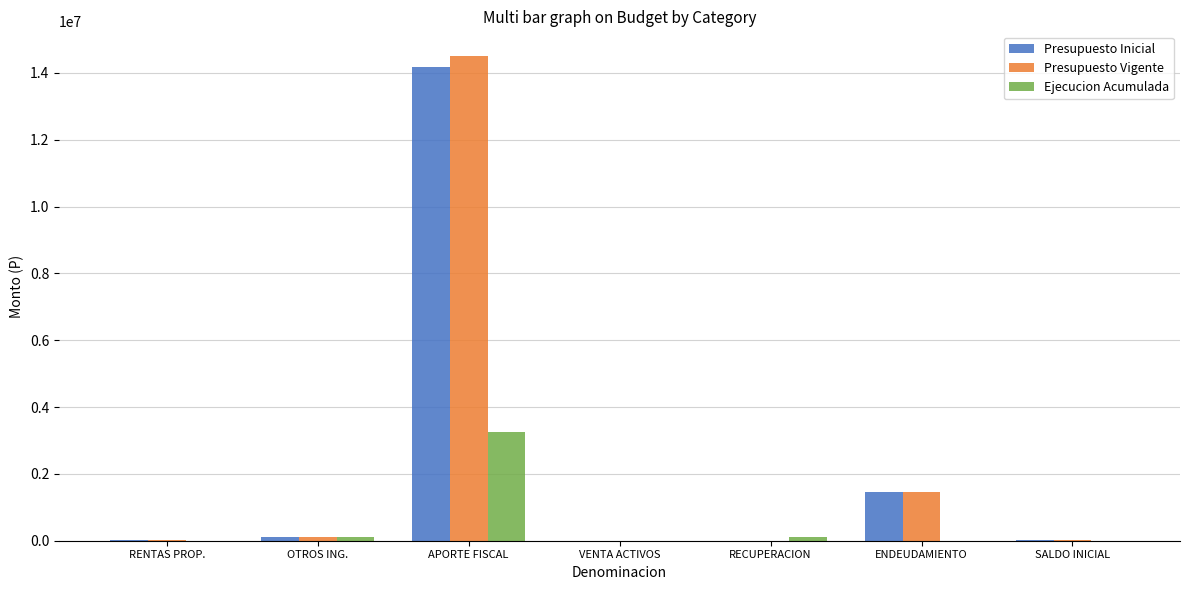

At which category is the sum across all series the highest?

APORTE FISCAL